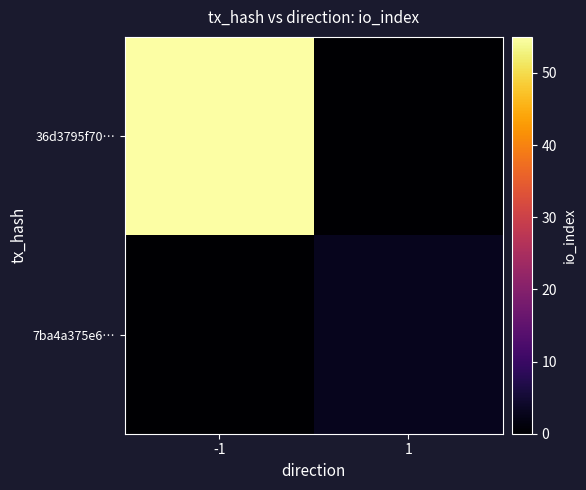

Reading right to left, list all the values displayed in this chart.

36d3795f70…: 1=0	-1=55
7ba4a375e6…: 1=3	-1=0